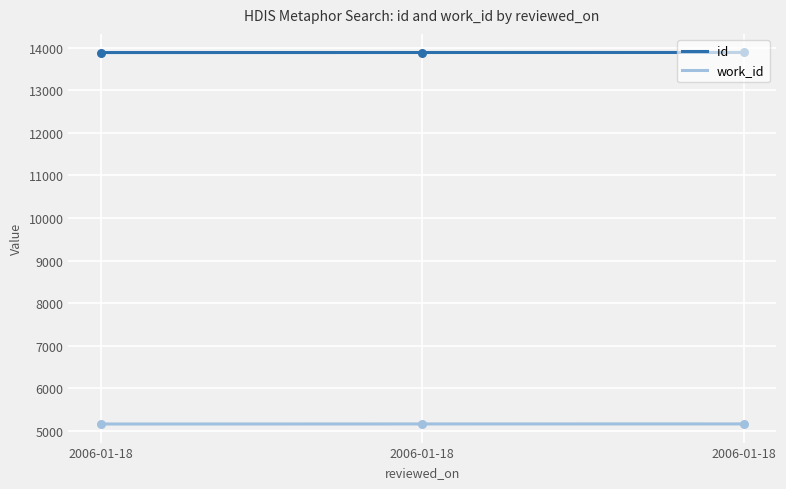

At how many categories does at least one series exceed 8680?

3